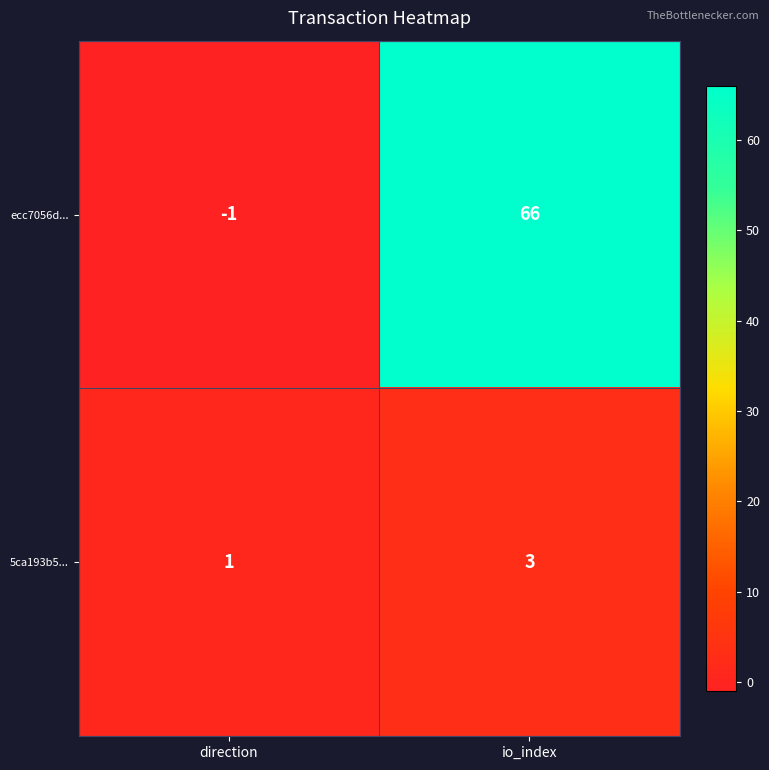

What is the smallest value displayed?

-1